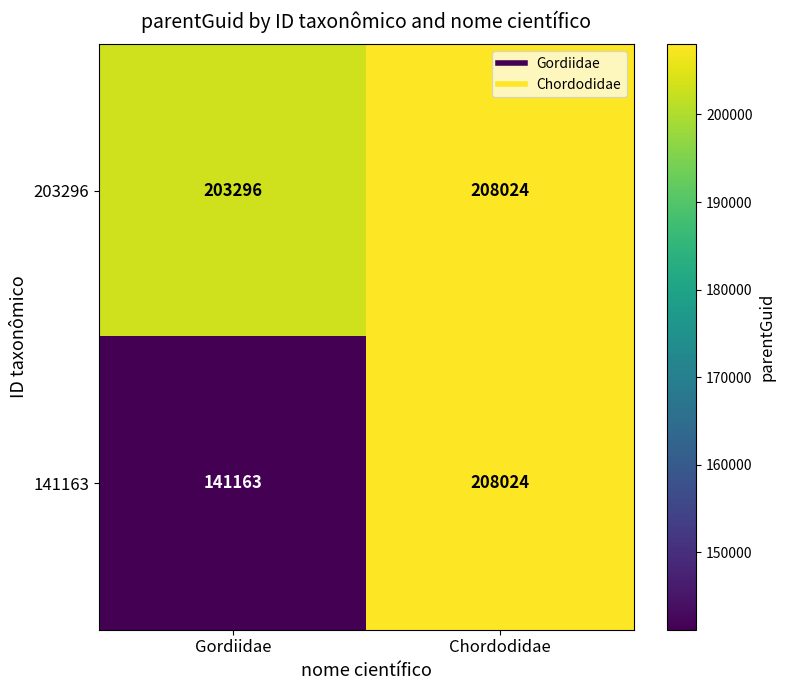

What is the difference between the maximum and minimum values in the 203296 series?

4728